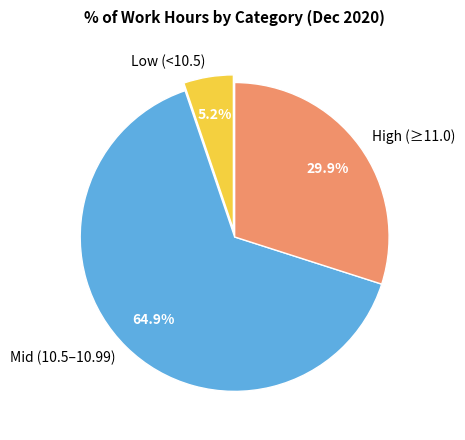

Rank the categories by value from highest to lowest.

Mid (10.5–10.99), High (≥11.0), Low (<10.5)